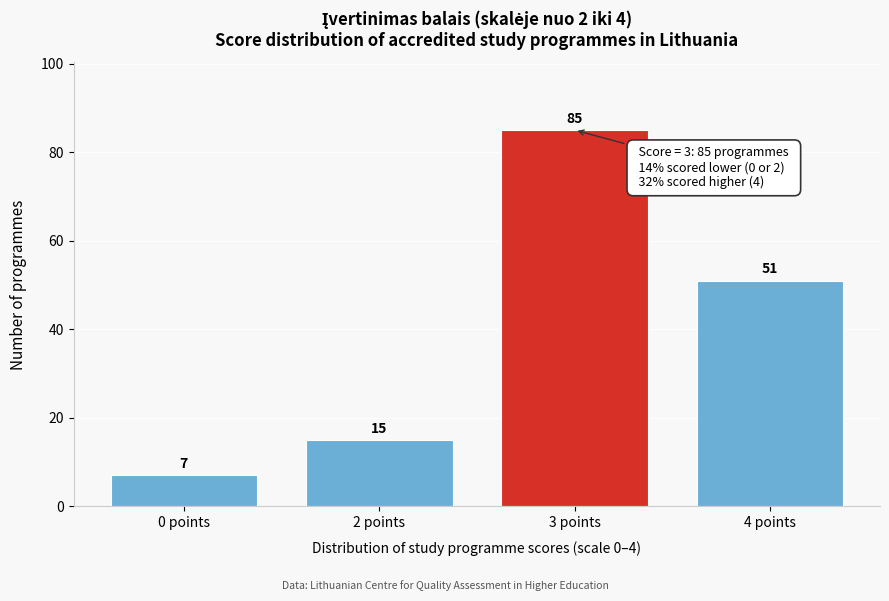

Reading left to right, transcribe all the data shown in this chart.

0 points=7	2 points=15	3 points=85	4 points=51